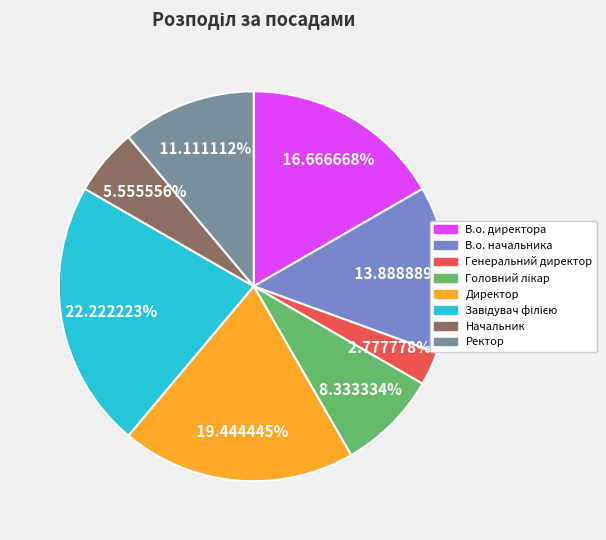

What percentage is the Начальник slice, to the nearest percent?

6%